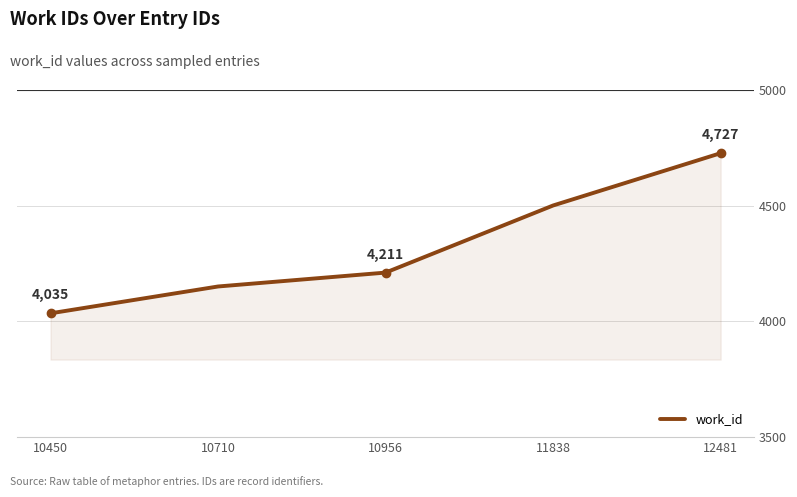

What is the sum of the values at 12481 and 10710?

8878